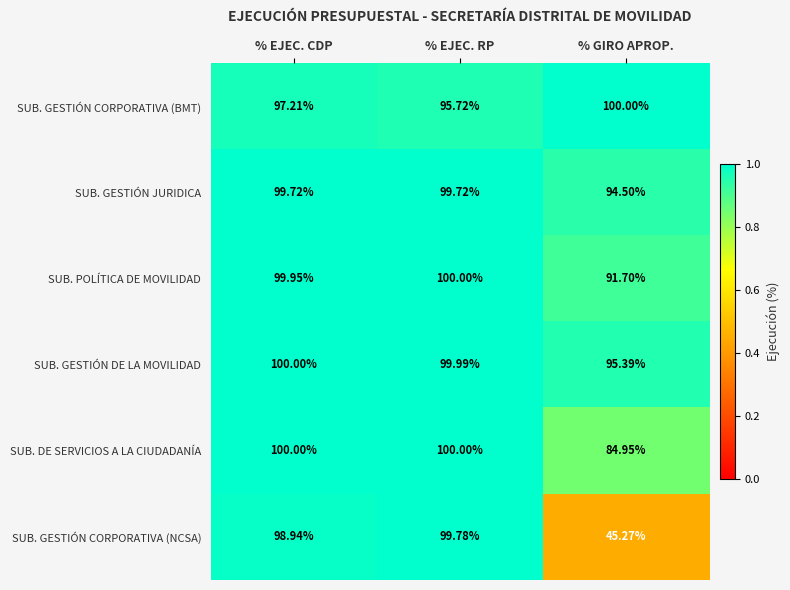

At which label does SUB. GESTIÓN CORPORATIVA (BMT) reach its peak?

% GIRO APROP.